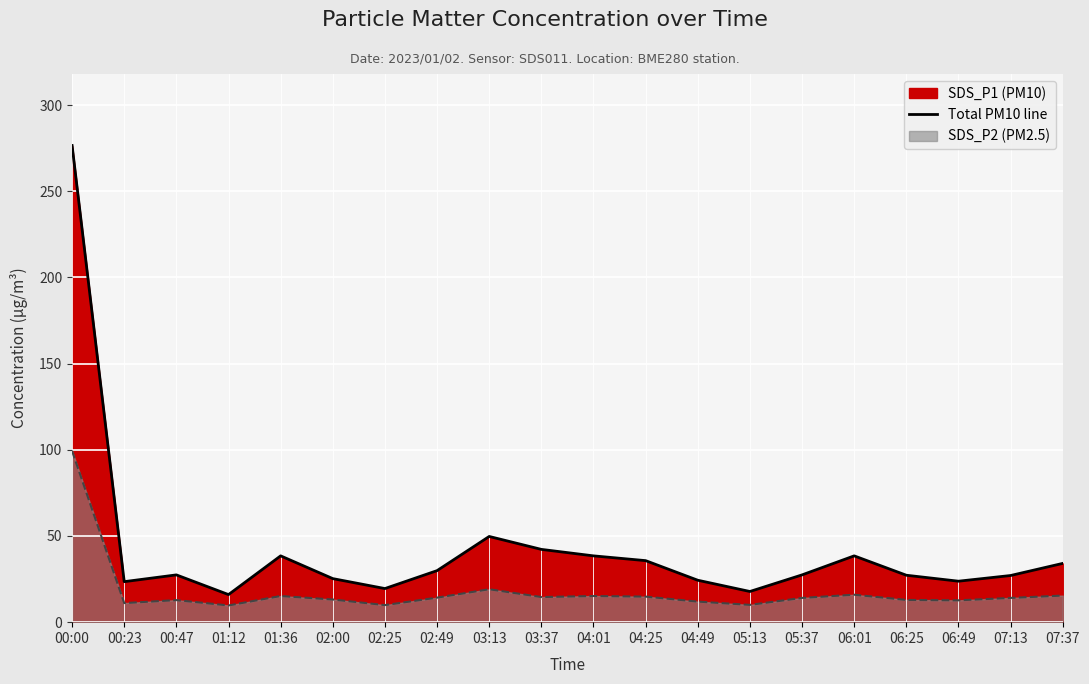

What is the approximate value at 00:23?

23.5